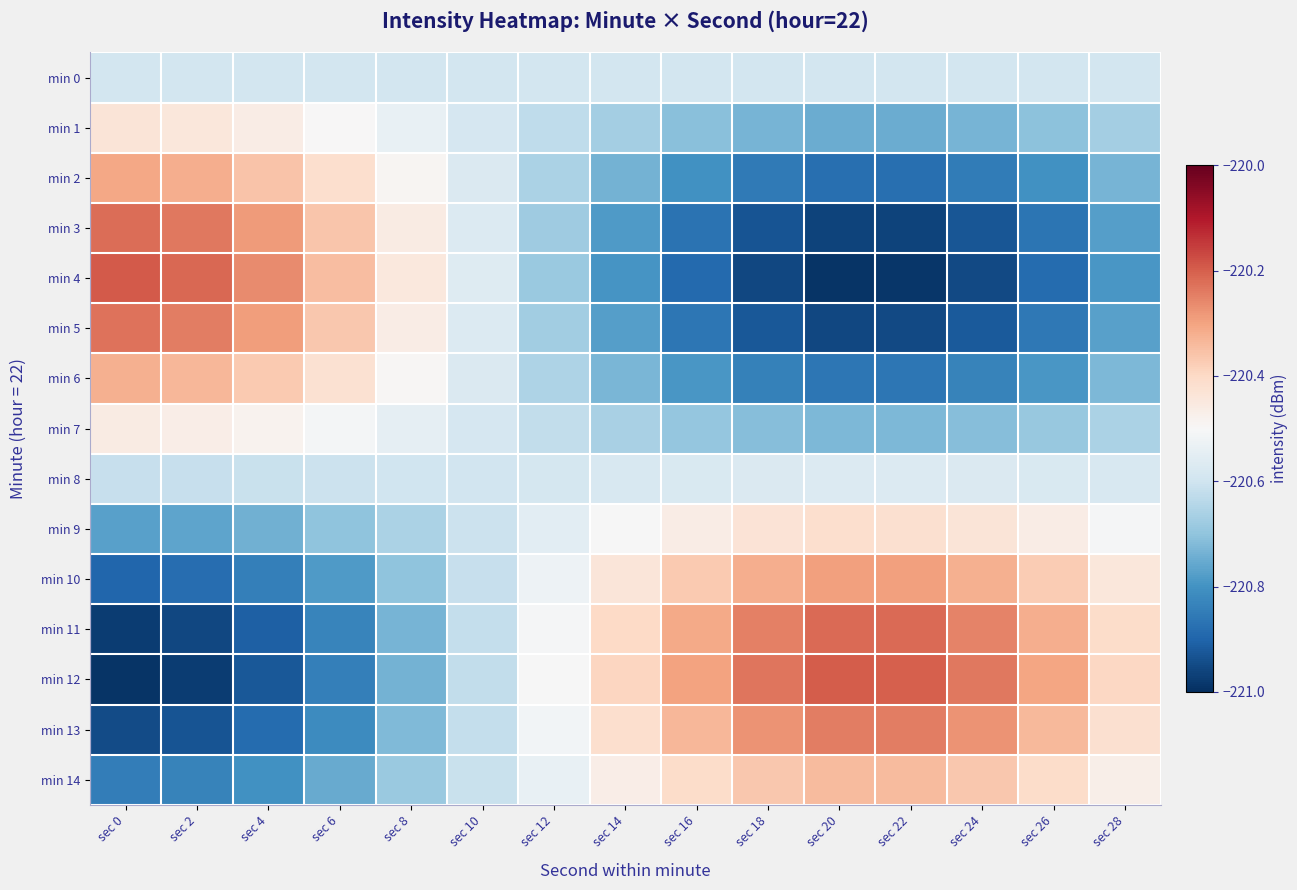

Which series has the widest spread of values?

min 4